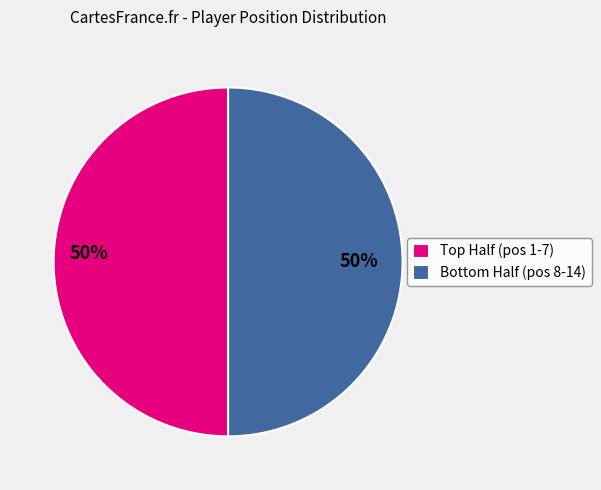

To the nearest percent, what is the average slice percentage?

50%